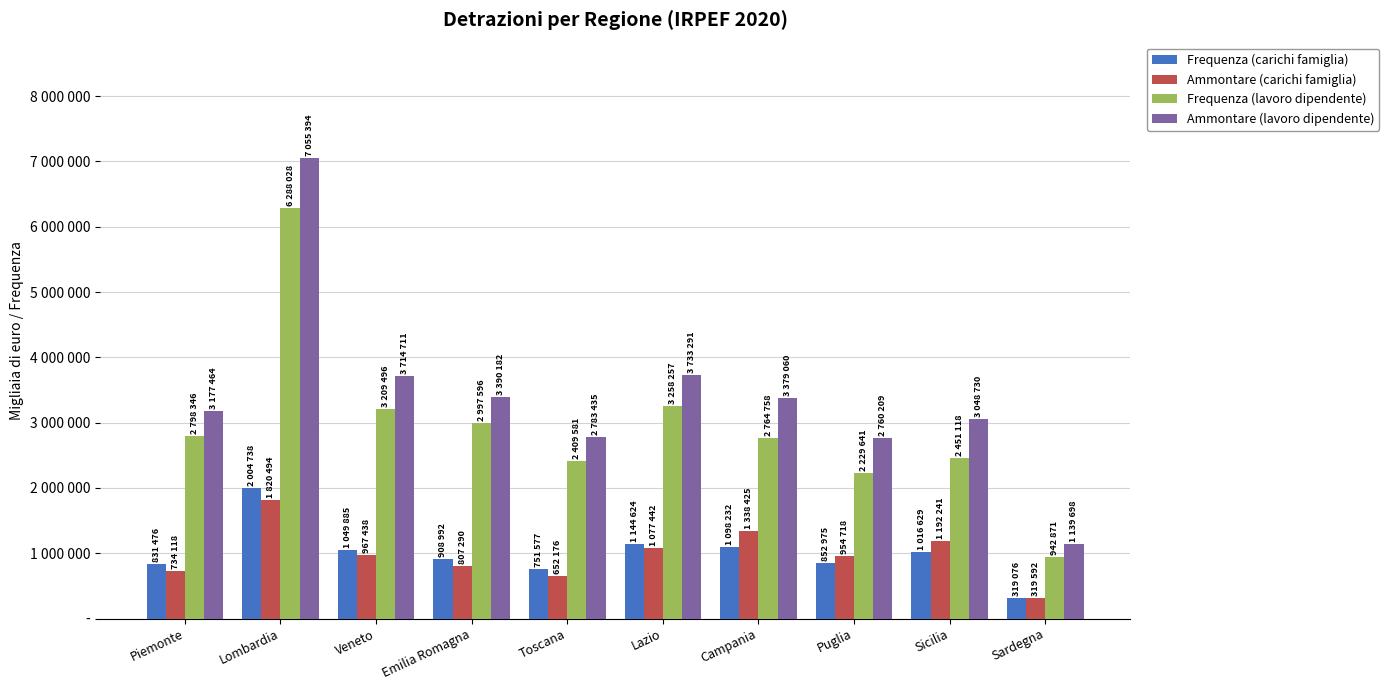

True or false: Ammontare (carichi famiglia) has a value of 954718 at Puglia.

True